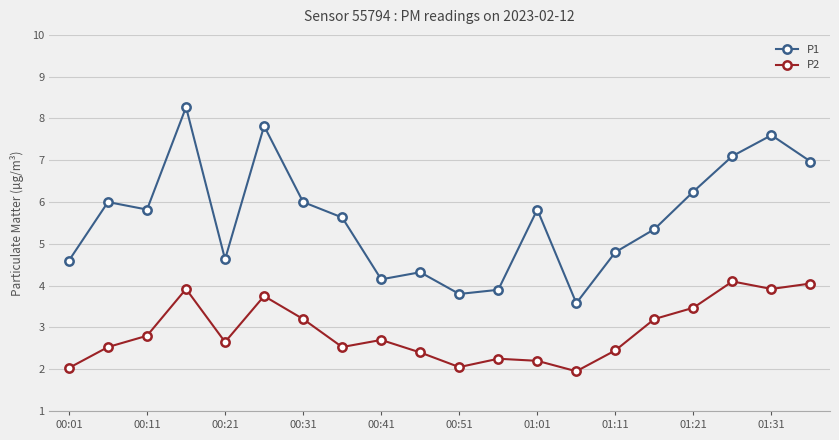

What is the greatest value displayed?

8.3